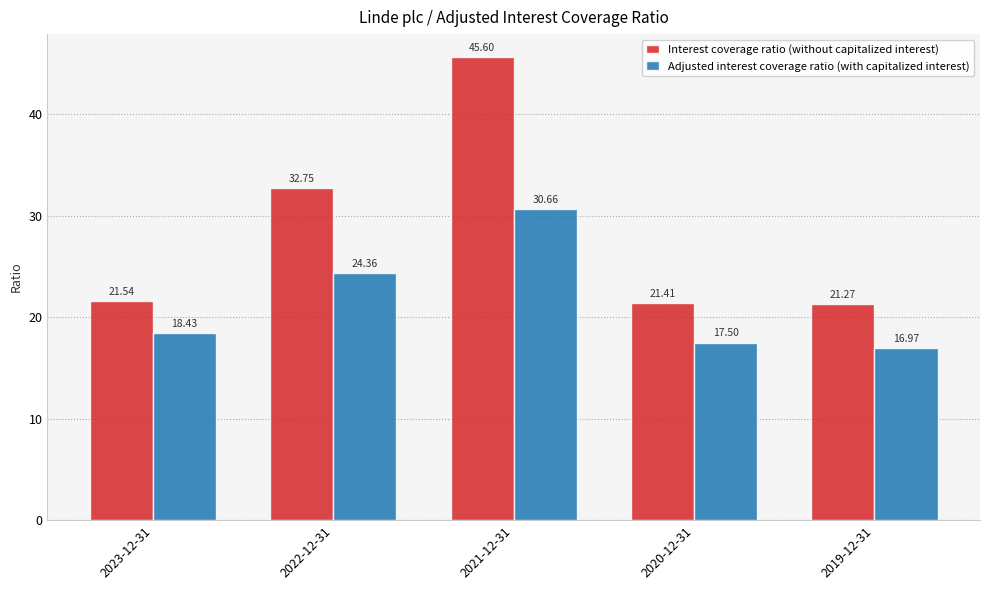

What is the spread (max minus min) of values at 2021-12-31?

14.9